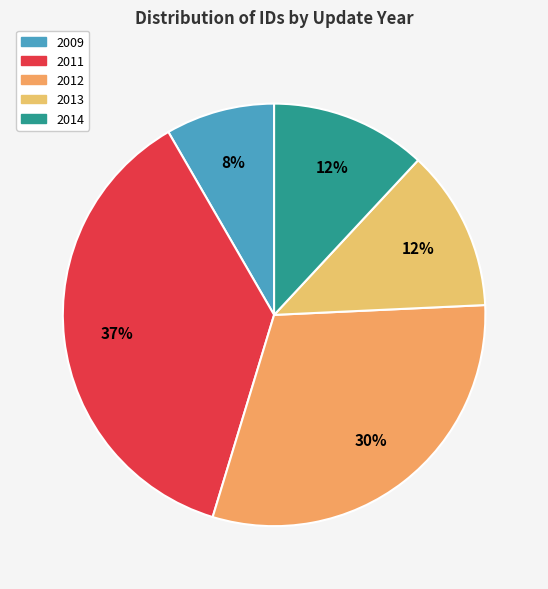

How many slices are in this pie chart?

5